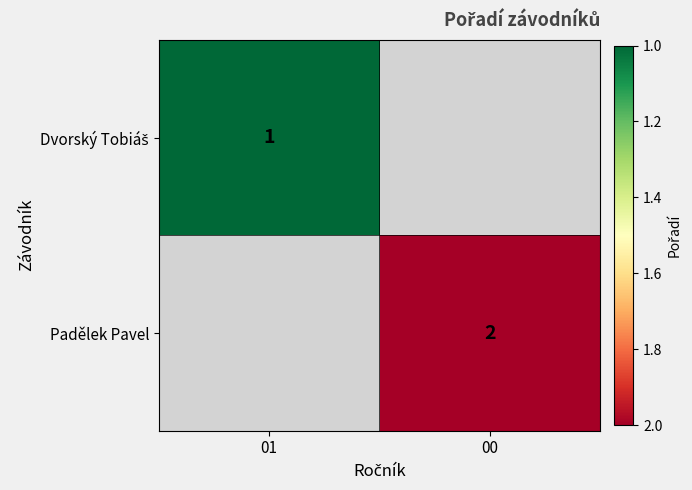

The Padělek Pavel series shows 2 at 00. True or false?

True